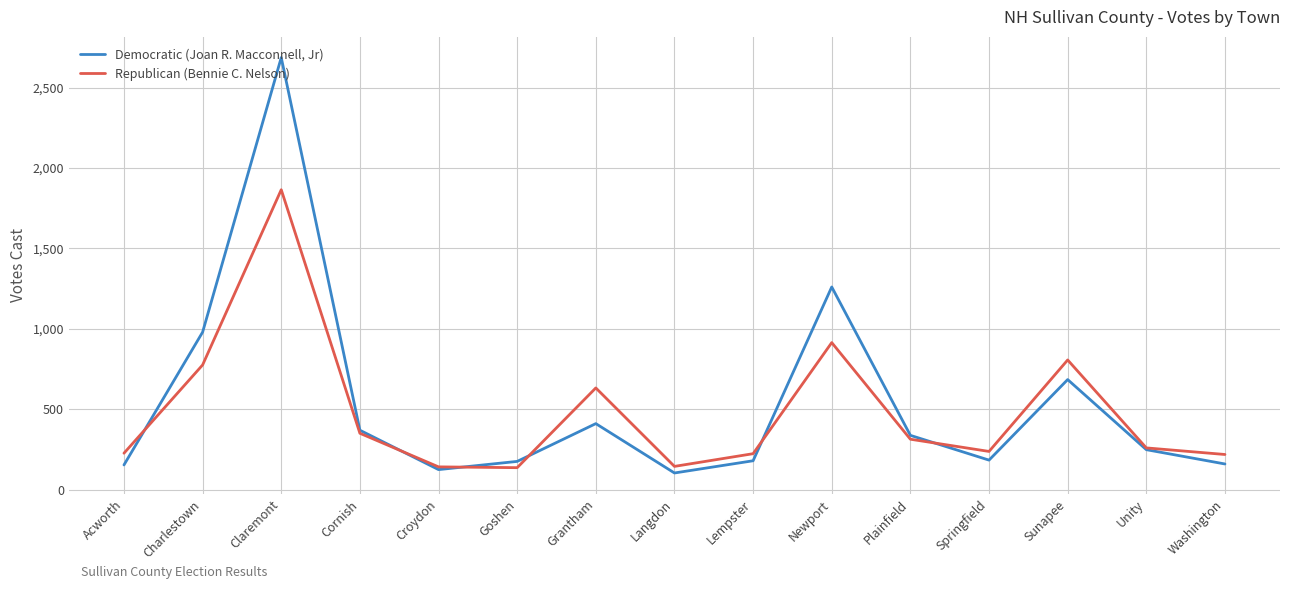

The Republican (Bennie C. Nelson) series shows 226 at Acworth. True or false?

True